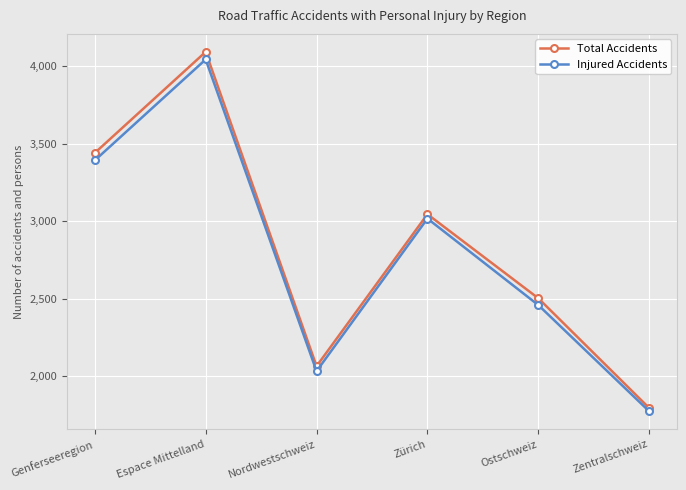

Where is the first local minimum for Total Accidents?

Nordwestschweiz